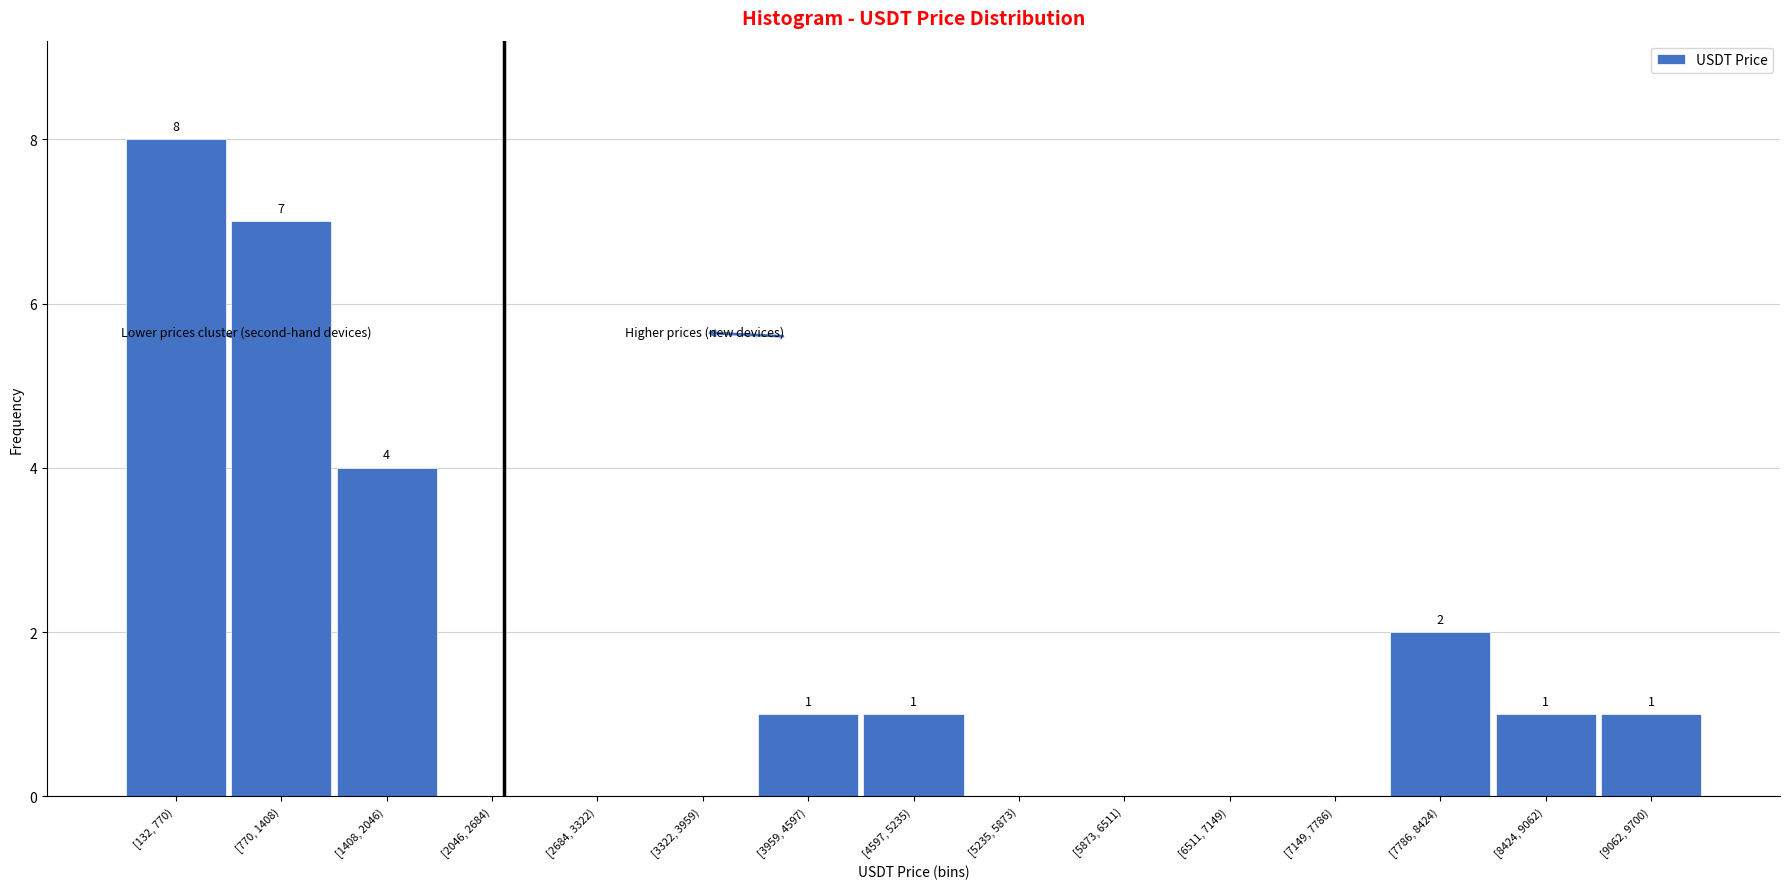

Reading right to left, transcribe all the data shown in this chart.

[9062, 9700)=1	[8424, 9062)=1	[7786, 8424)=2	[7149, 7786)=0	[6511, 7149)=0	[5873, 6511)=0	[5235, 5873)=0	[4597, 5235)=1	[3959, 4597)=1	[3322, 3959)=0	[2684, 3322)=0	[2046, 2684)=0	[1408, 2046)=4	[770, 1408)=7	[132, 770)=8